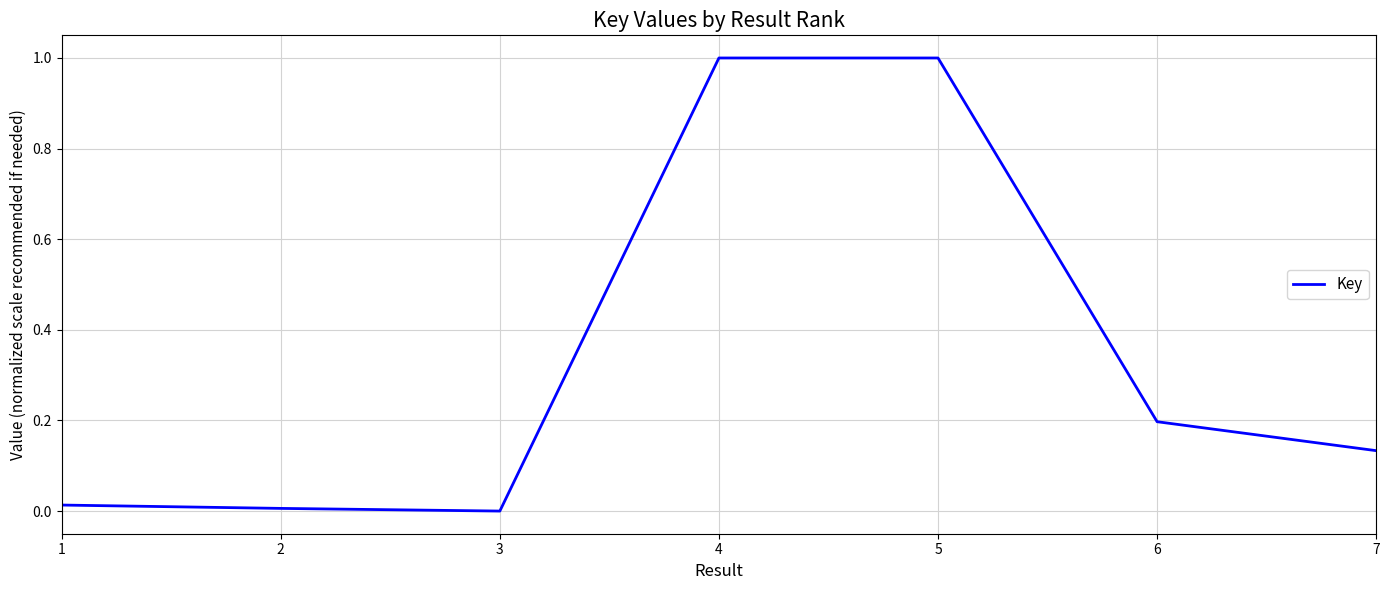

What is the difference between the values at 5 and 3?

1.0